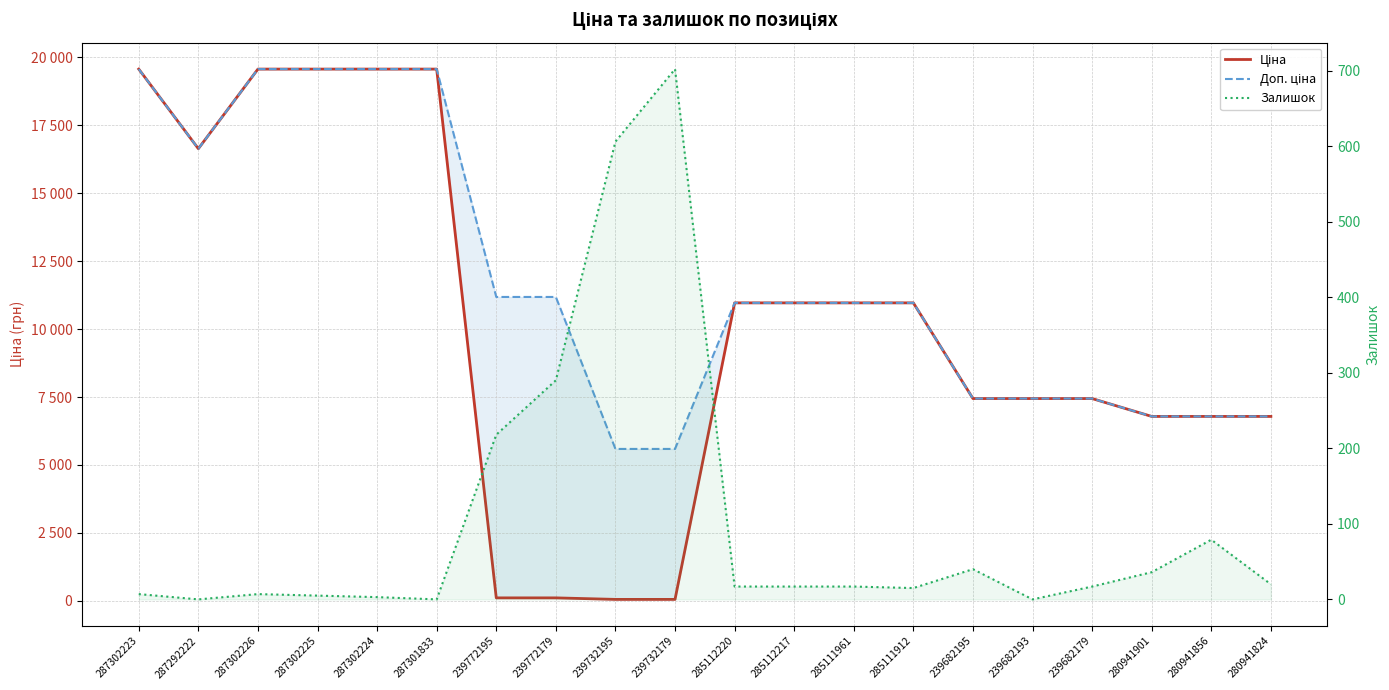

How many lines are shown in the chart?

3